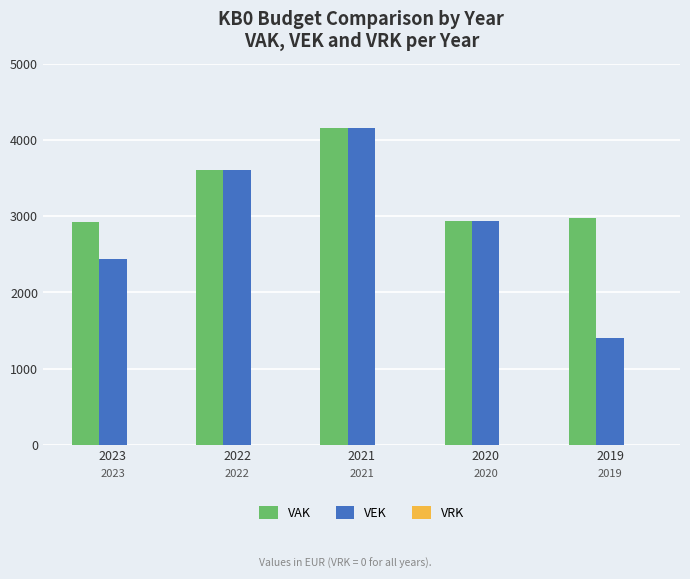

What is the difference between the VEK values at 2020 and 2023?

504